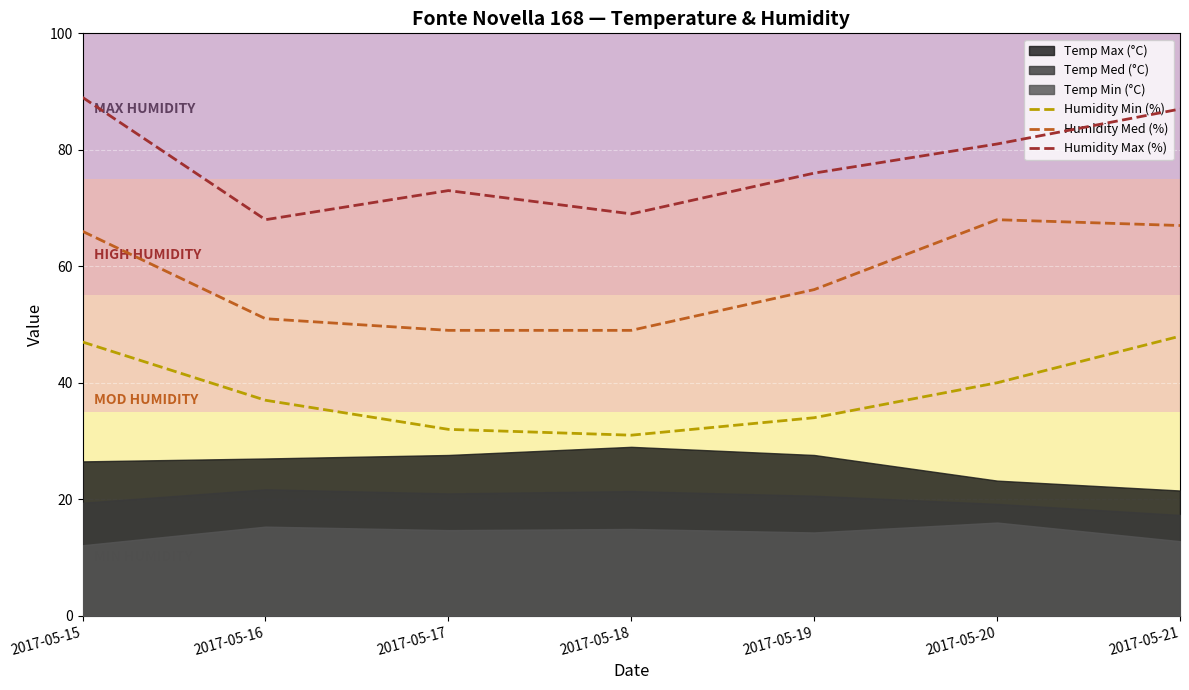

True or false: Humidity Med (%) and Humidity Max (%) intersect in this chart.

False